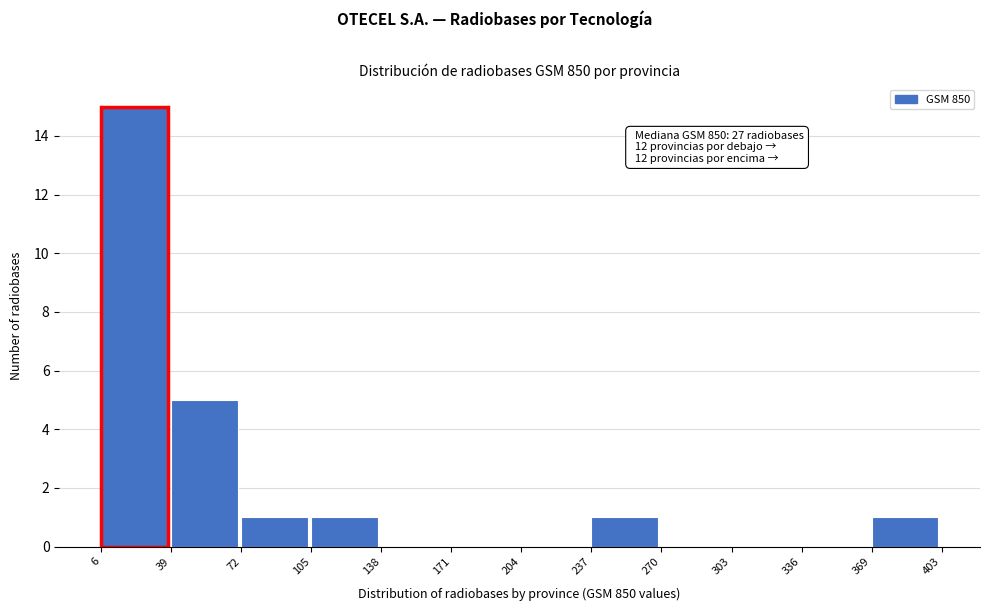

Which range on the x-axis has the tallest bar?

6 to 39